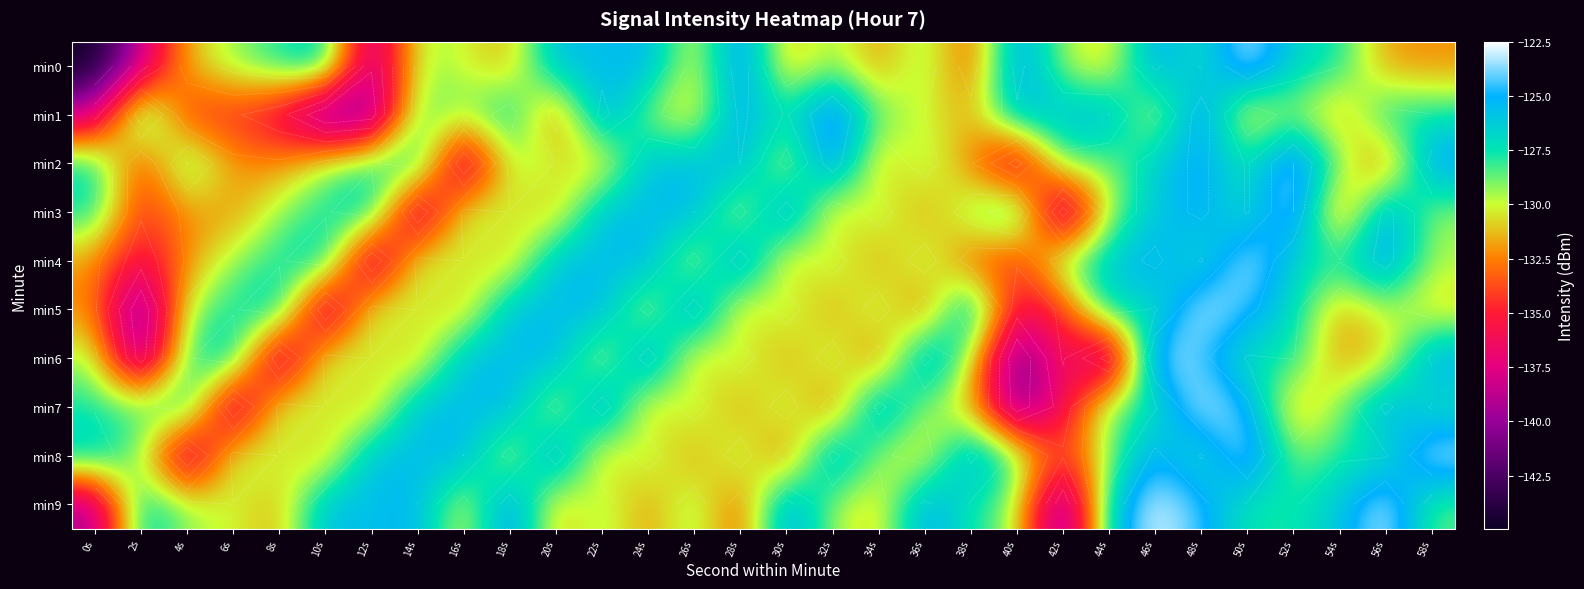

Between 36s and 54s, which is larger?

54s